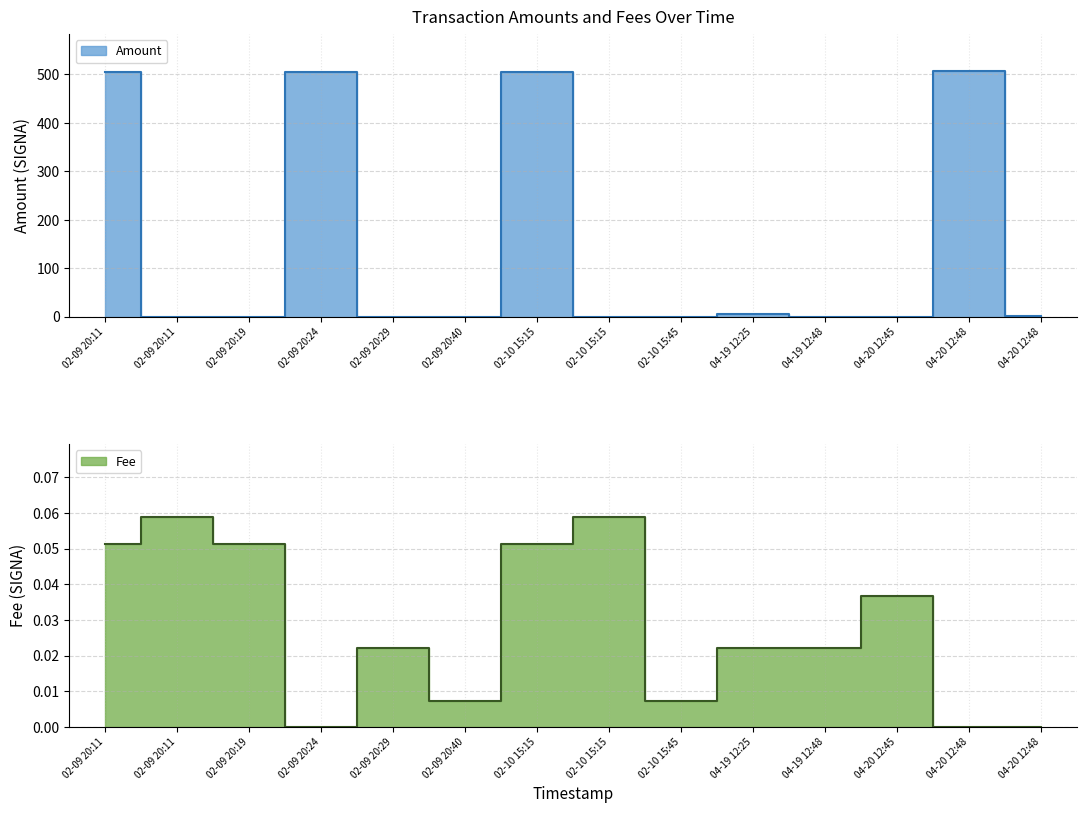

How many intersections are there between Fee and Amount?

6